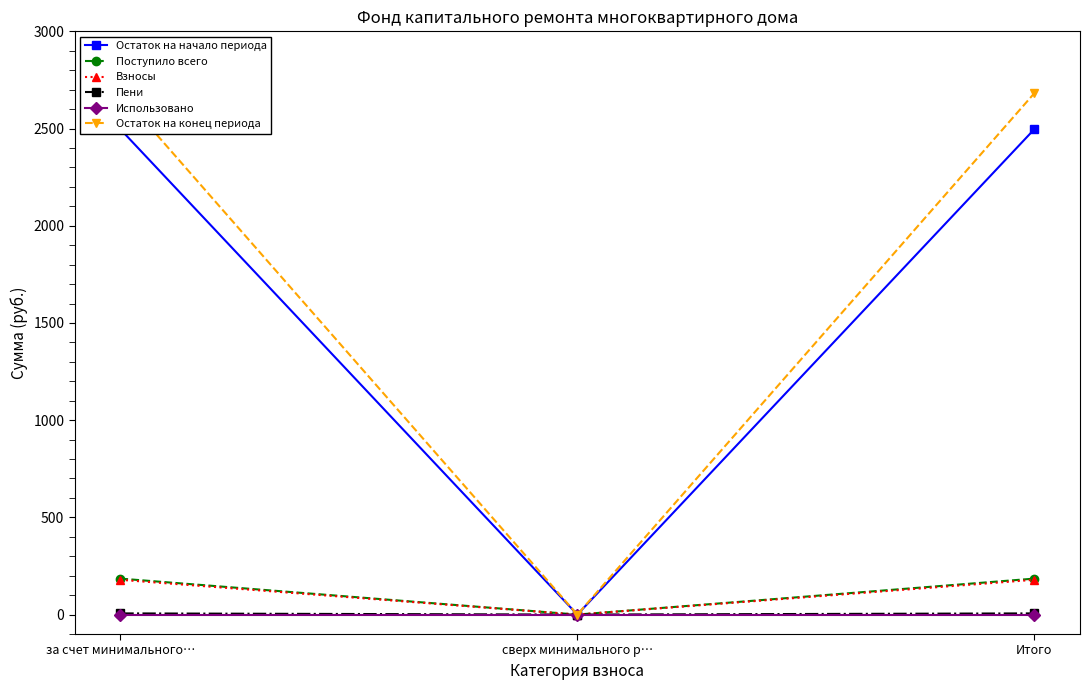

At сверх минимального р…, list the series in order from largest to smallest.

Остаток на начало периода, Поступило всего, Взносы, Пени, Использовано, Остаток на конец периода